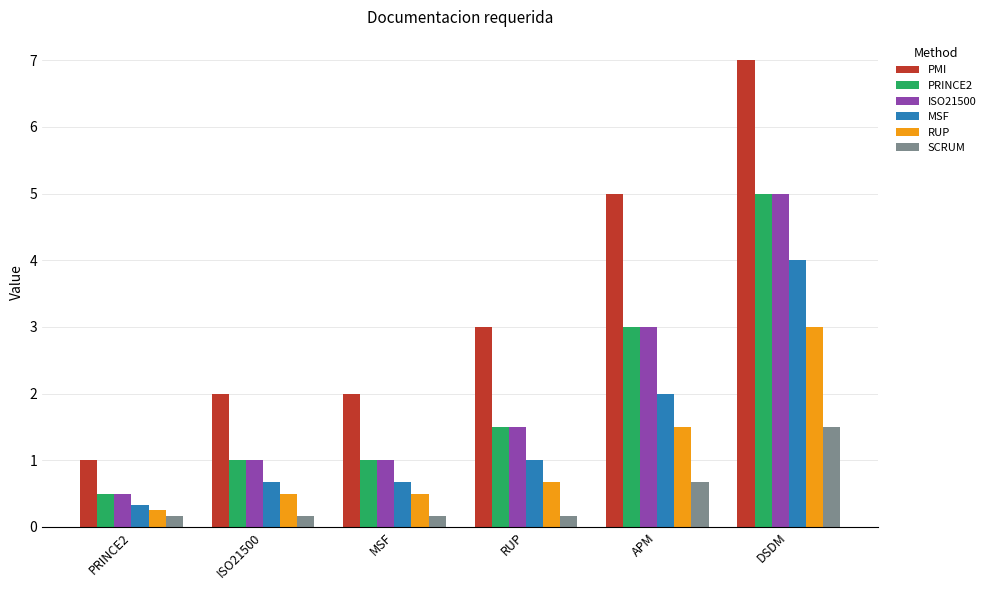

Read the ISO21500 value at APM.

3.0